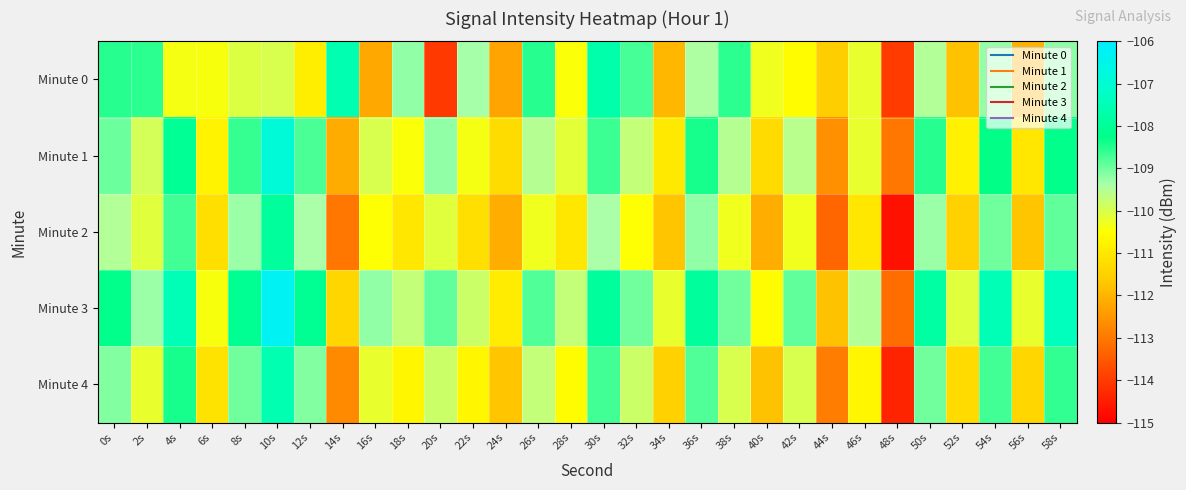

Count the number of data series in this chart.

5